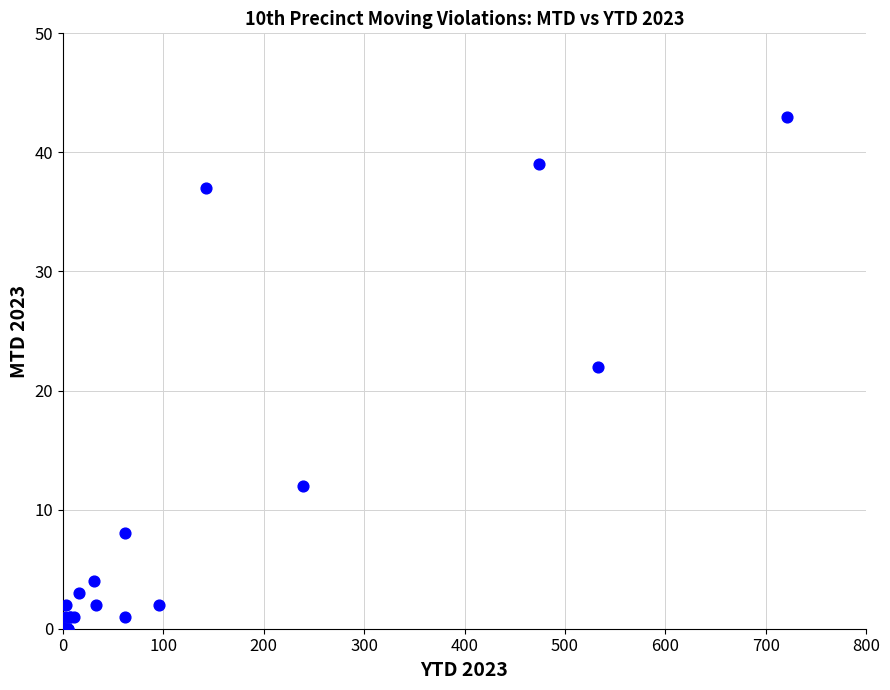

What Y value in the scatter plot is closest to 21?

22